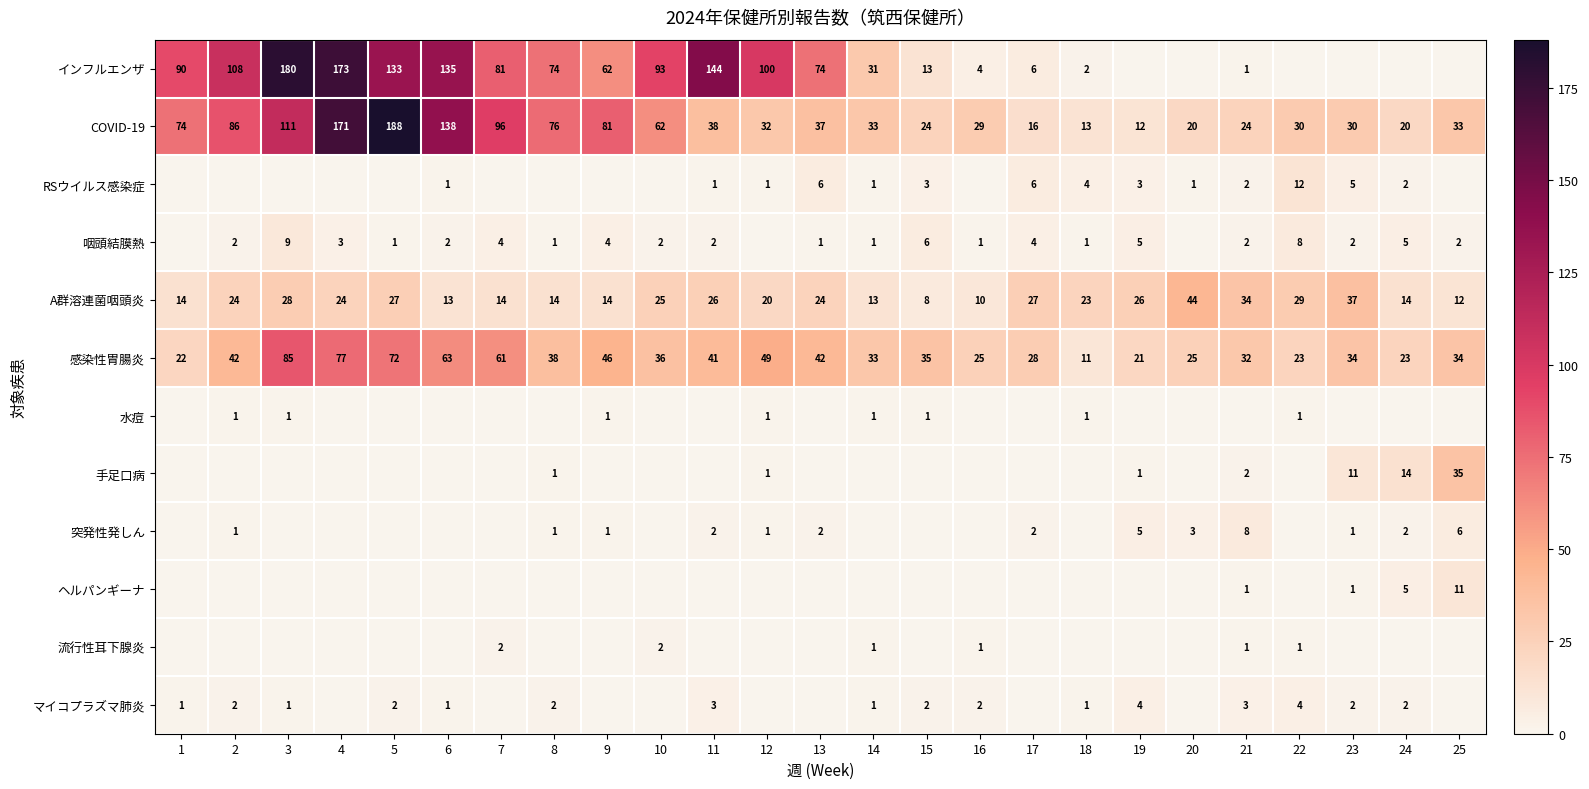

Which category has the lowest value in the A群溶連菌咽頭炎 series?

15